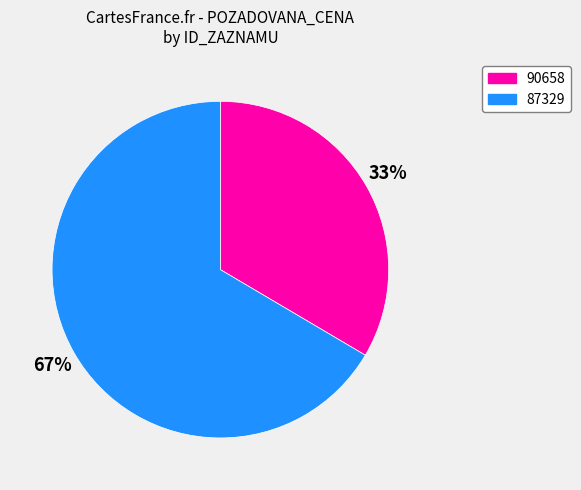

Does 90658 account for over 50% of the chart?

No